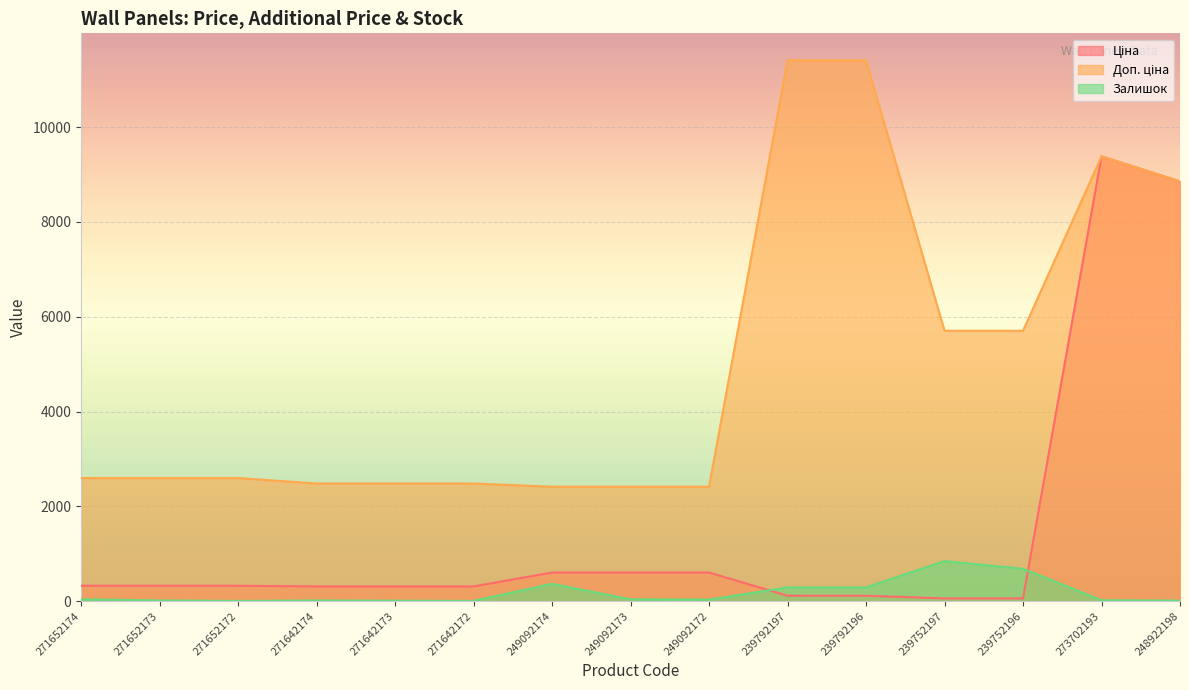

Which category has the highest value across all series?

239792197